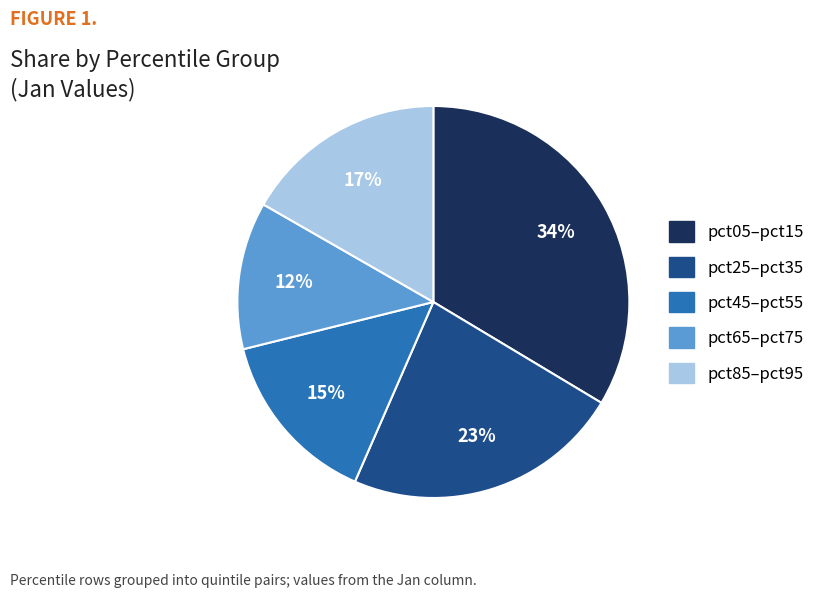

Does any single category account for the majority?

No